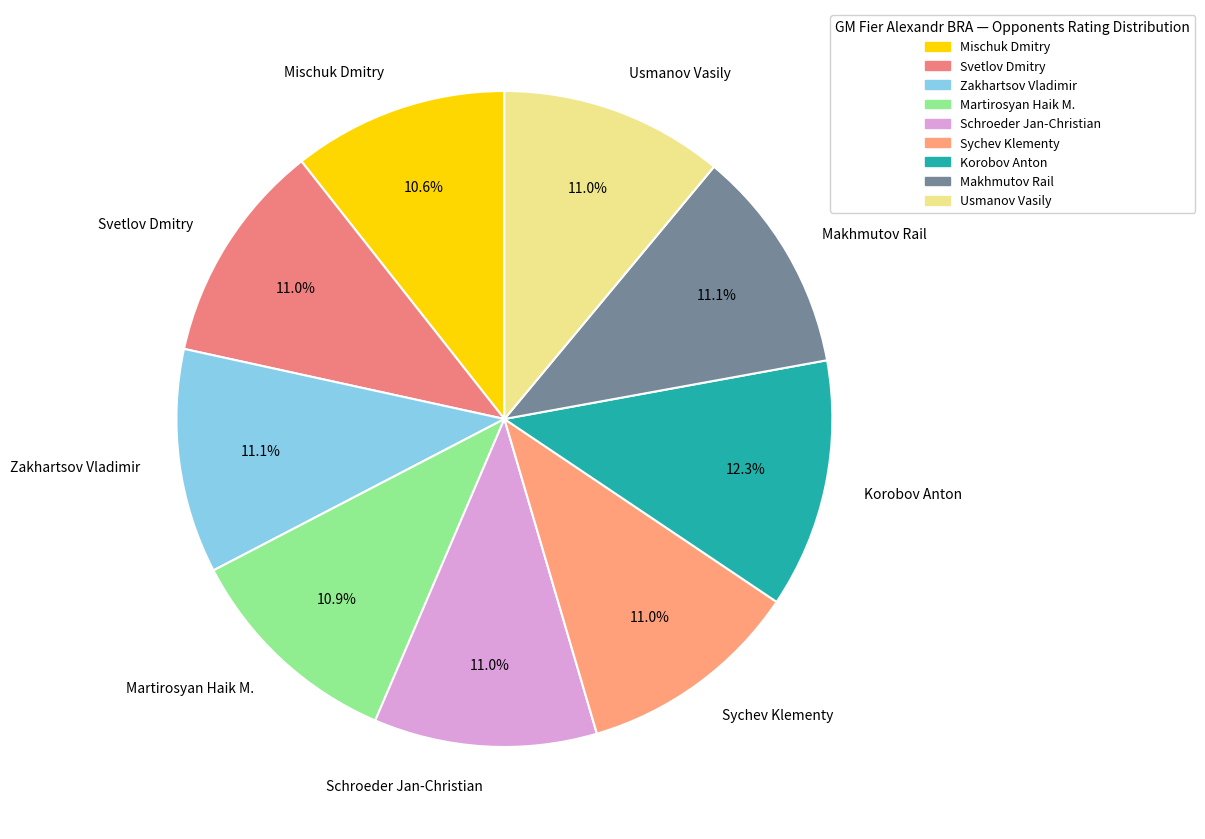

Which category has the biggest portion of the pie?

Korobov Anton